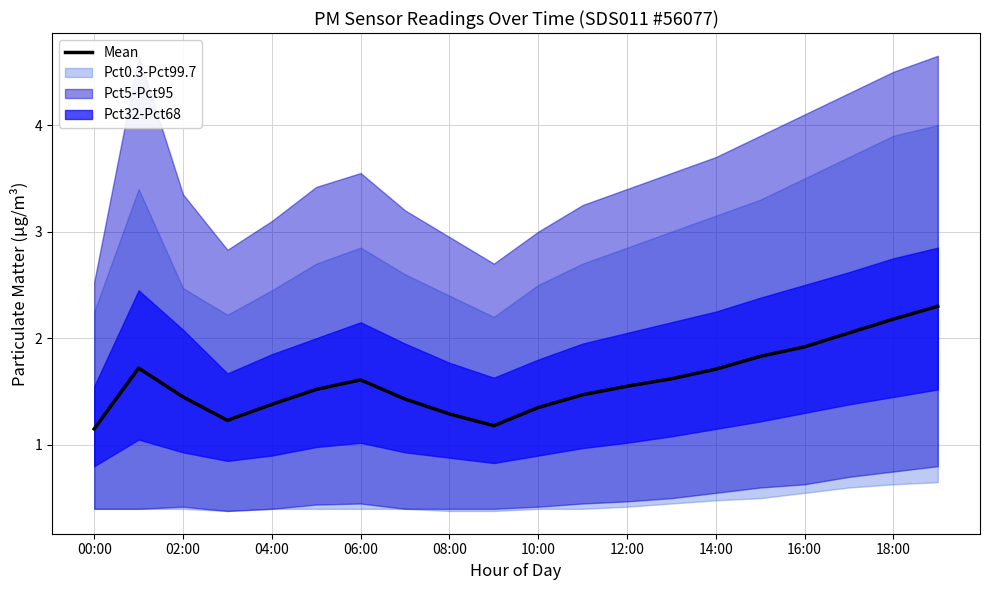

What is the difference between the maximum and minimum values?

1.1